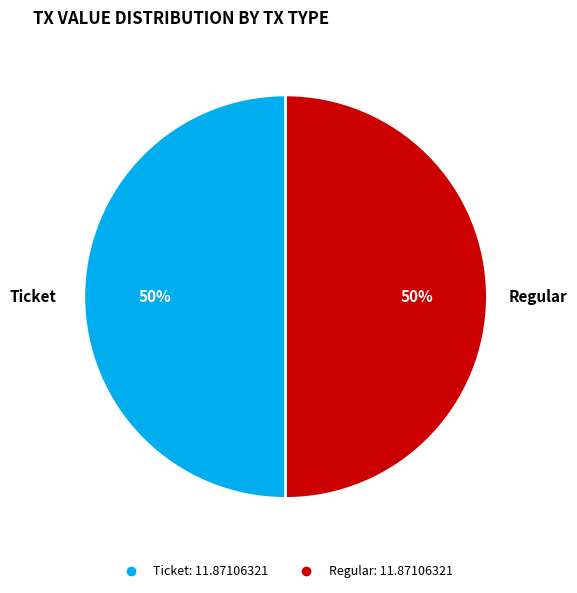

To the nearest percent, what is the average slice percentage?

50%